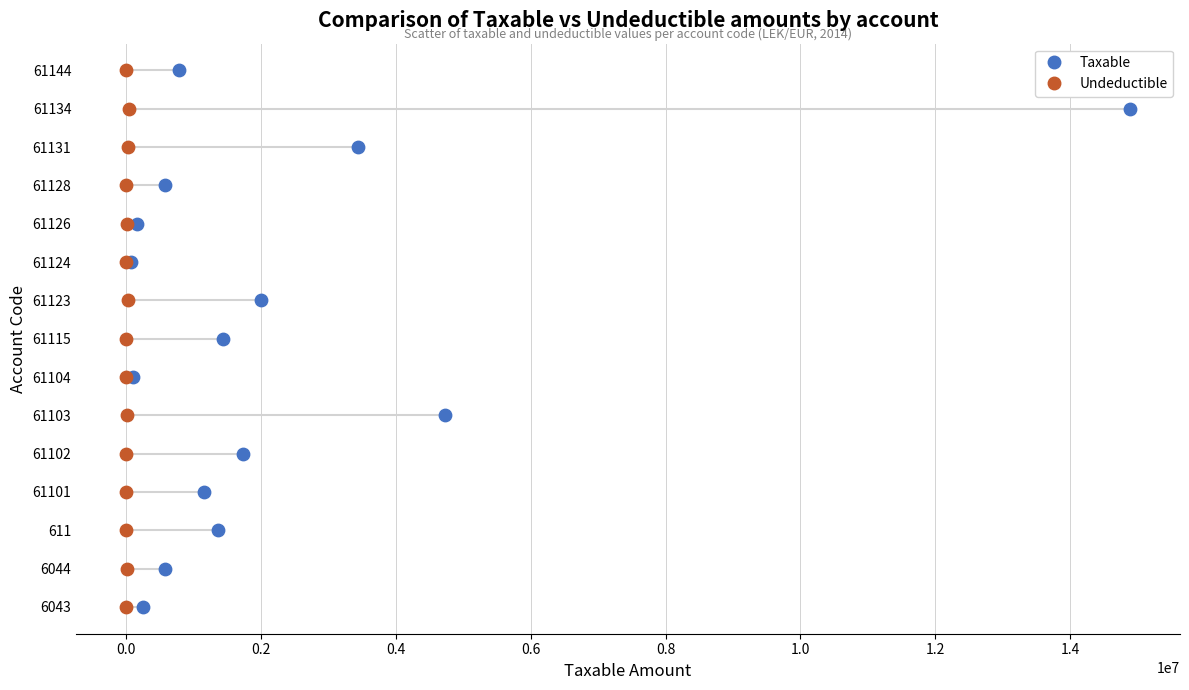

What are all the series names shown in the legend?

Taxable, Undeductible